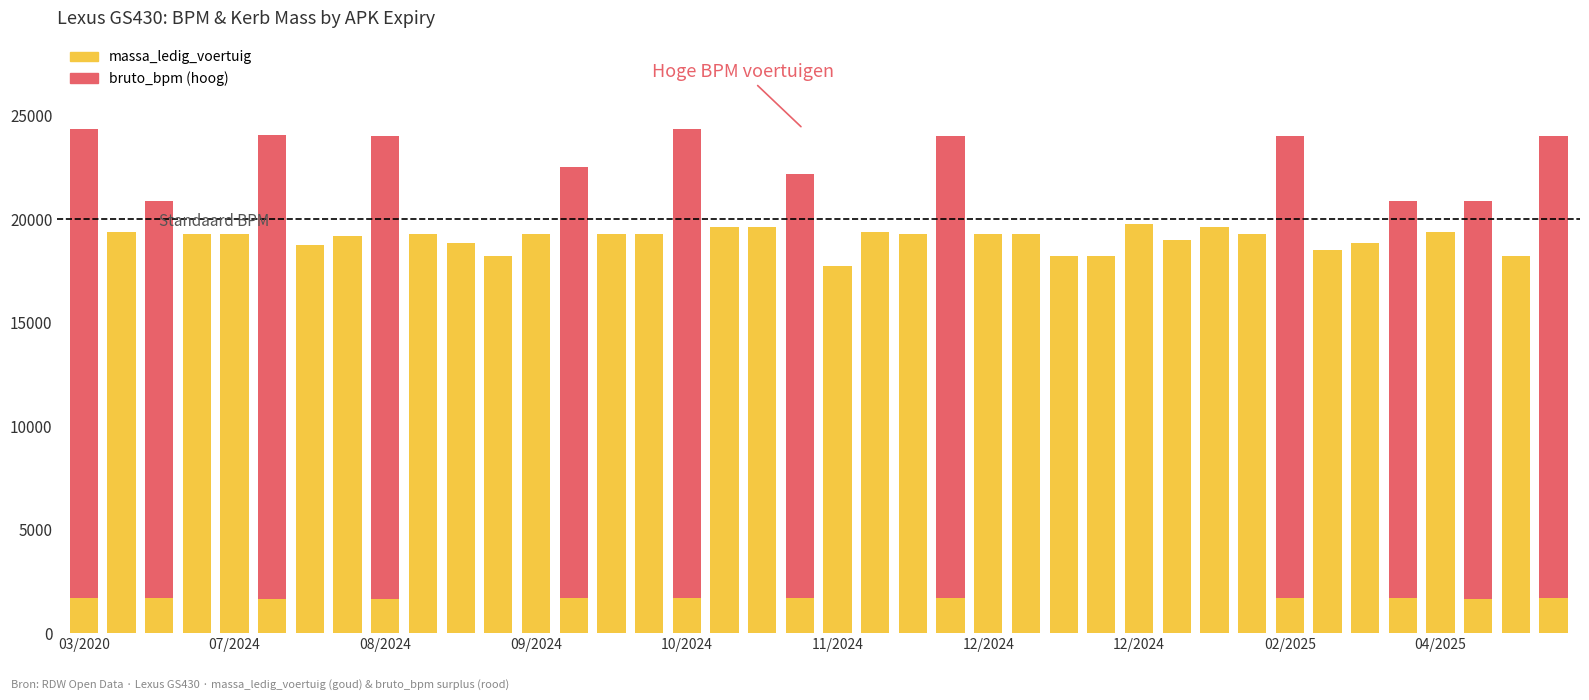

The value at 29 is 978. True or false?

False